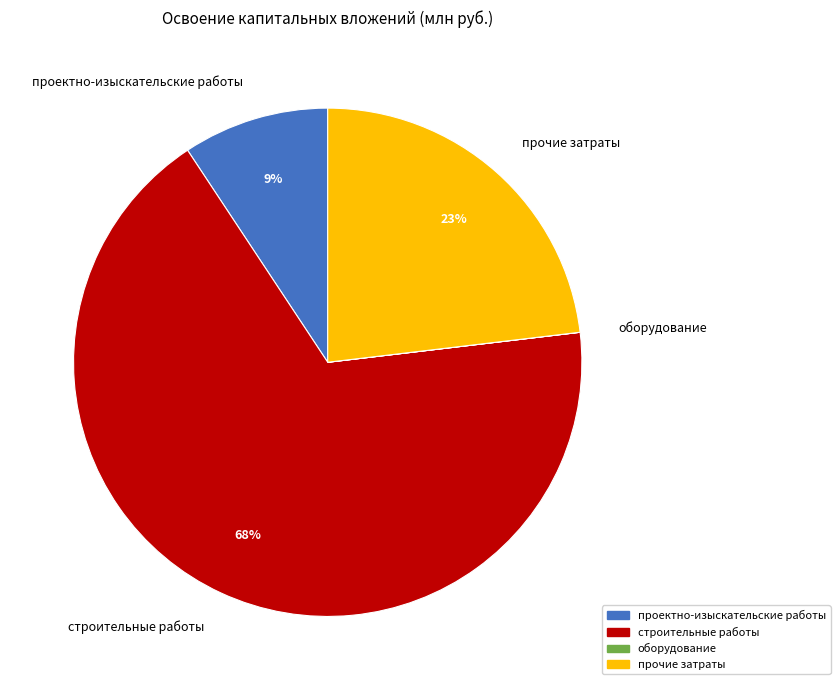

Combined, do строительные работы and прочие затраты account for over 50%?

Yes